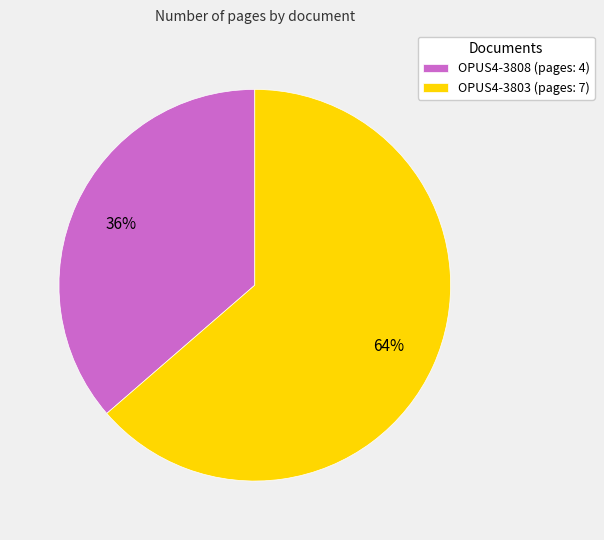

How many slices are in this pie chart?

2